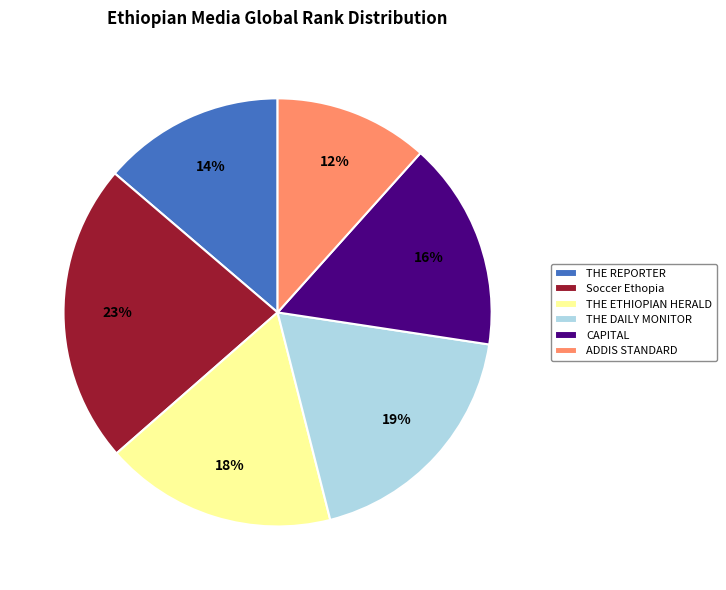

Is there any slice that represents more than half of the pie?

No